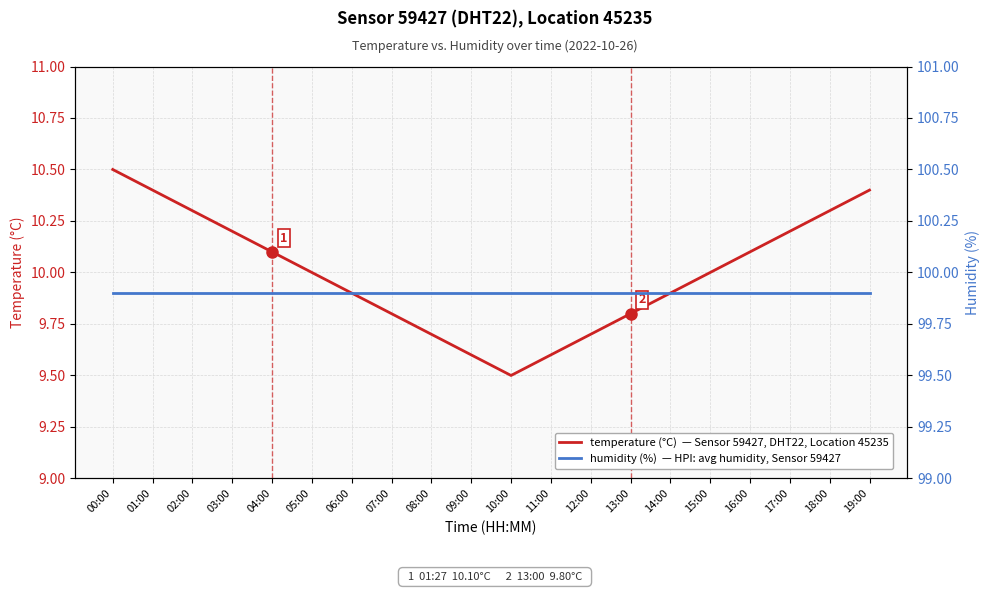

The value of temperature (°C)  — Sensor 59427, DHT22, Location 45235 at 15:00 is 3.8. True or false?

False